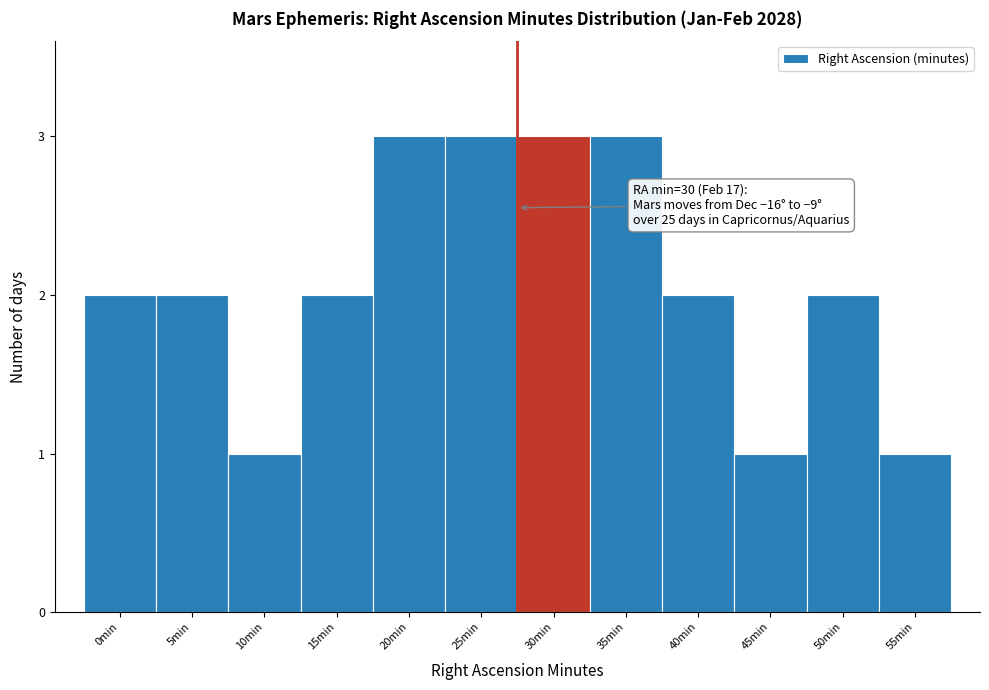

Reading right to left, transcribe all the data shown in this chart.

1	2	1	2	3	3	3	3	2	1	2	2